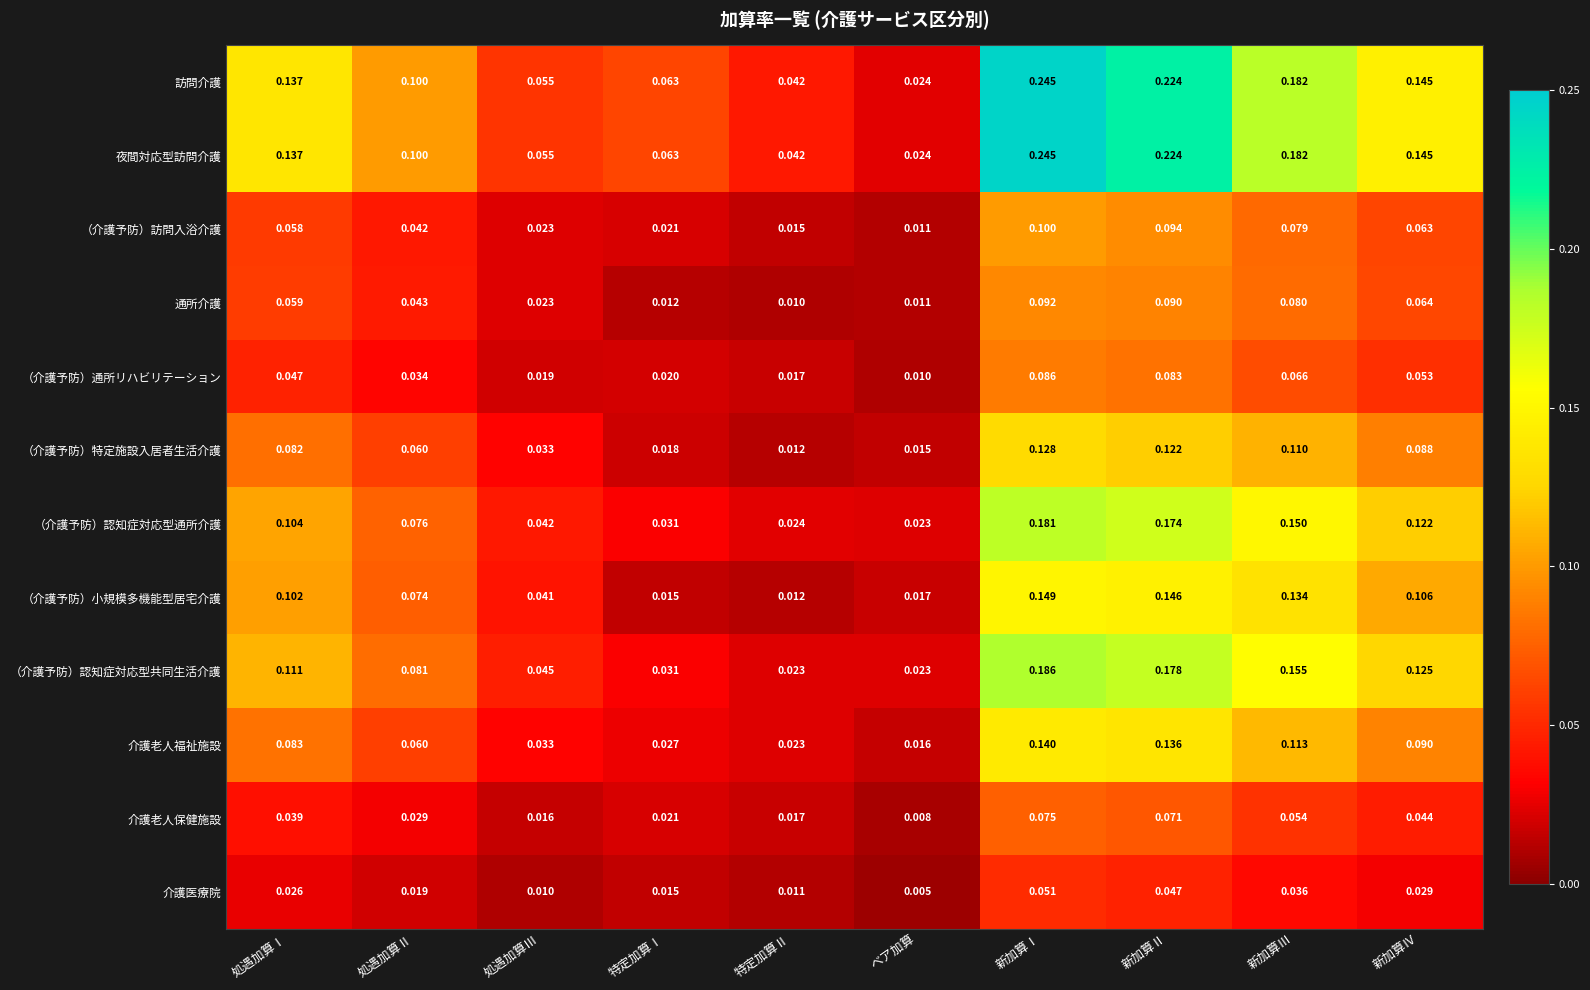

At which category is the sum across all series the highest?

新加算Ⅰ